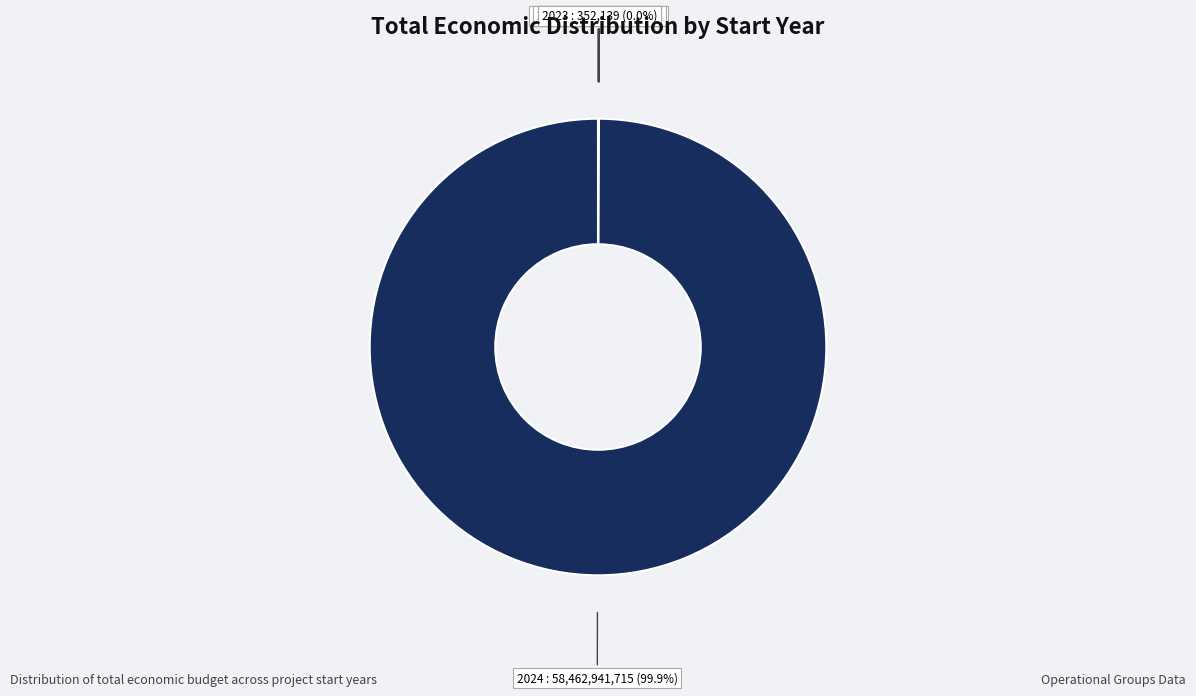

To the nearest percent, what is the average slice percentage?

14%